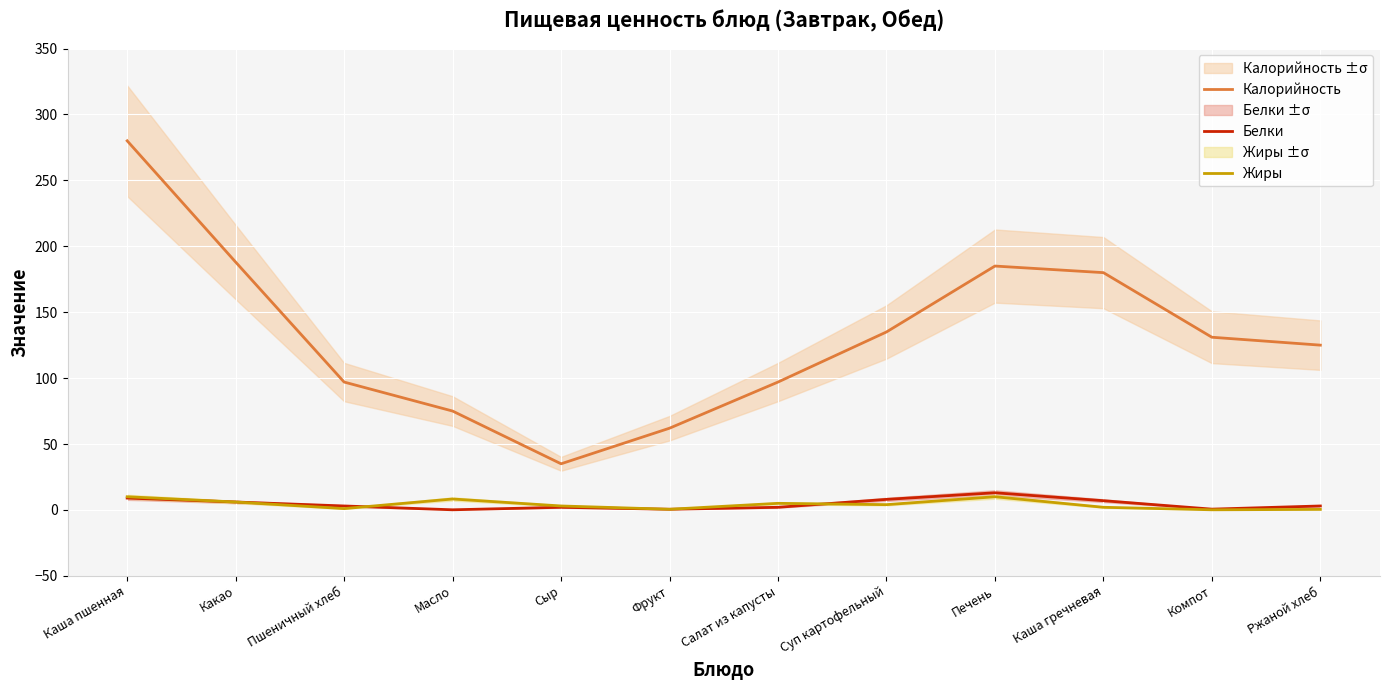

What are all the series names shown in the legend?

Калорийность, Белки, Жиры